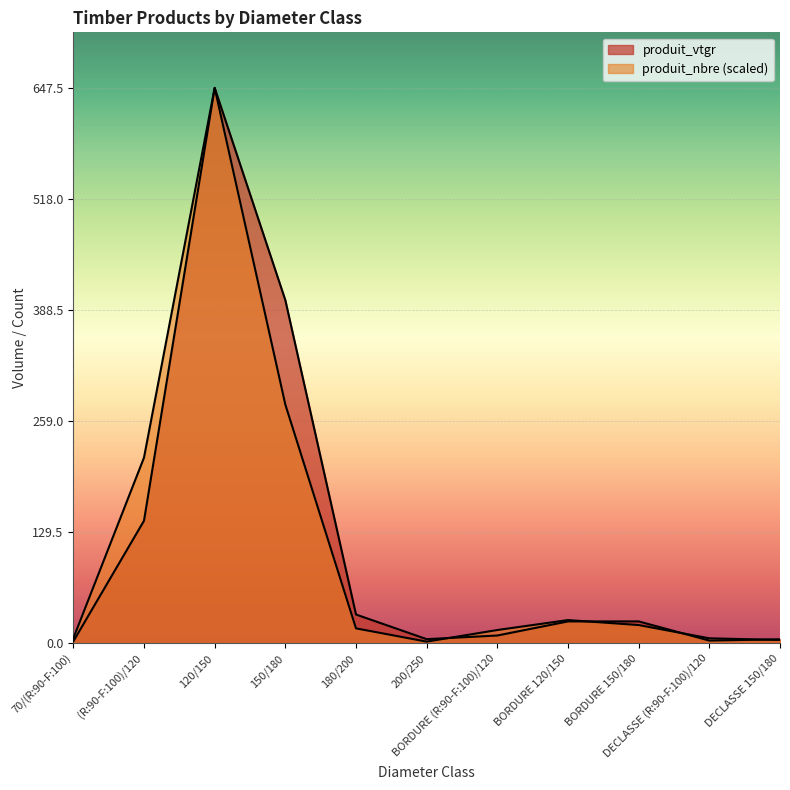

Which series has the largest total across all categories?

produit_vtgr